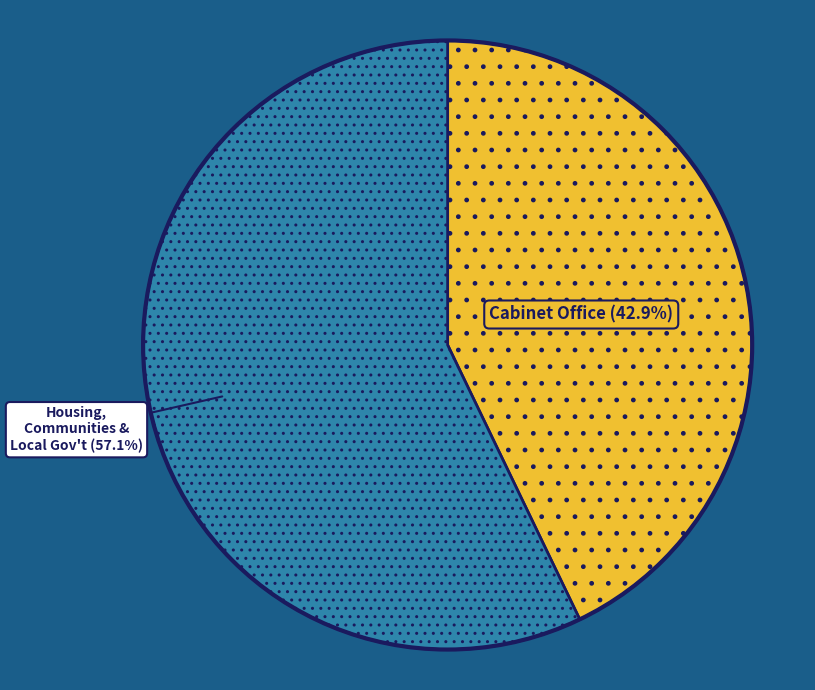

Is there a majority slice in this chart?

Yes